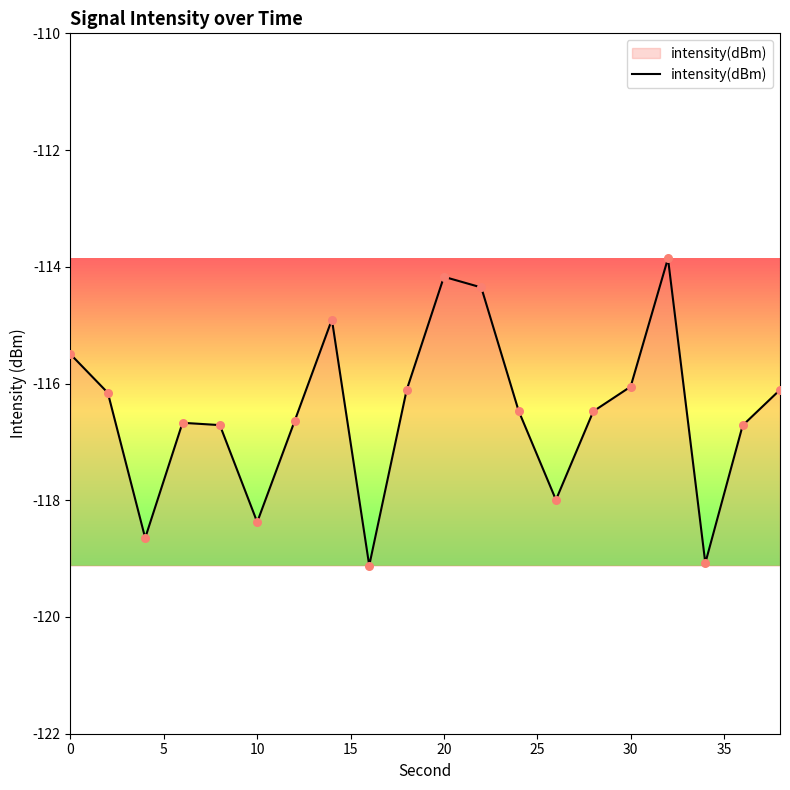

What is the smallest value displayed?

-119.1